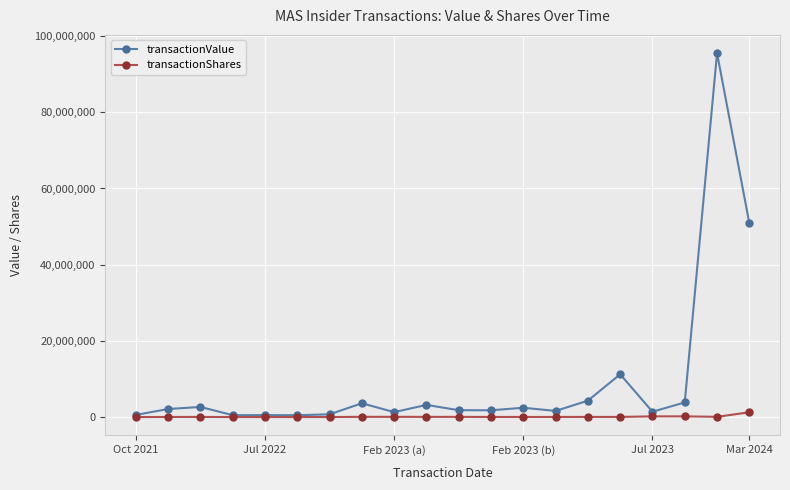

Which series has the largest total across all categories?

transactionValue